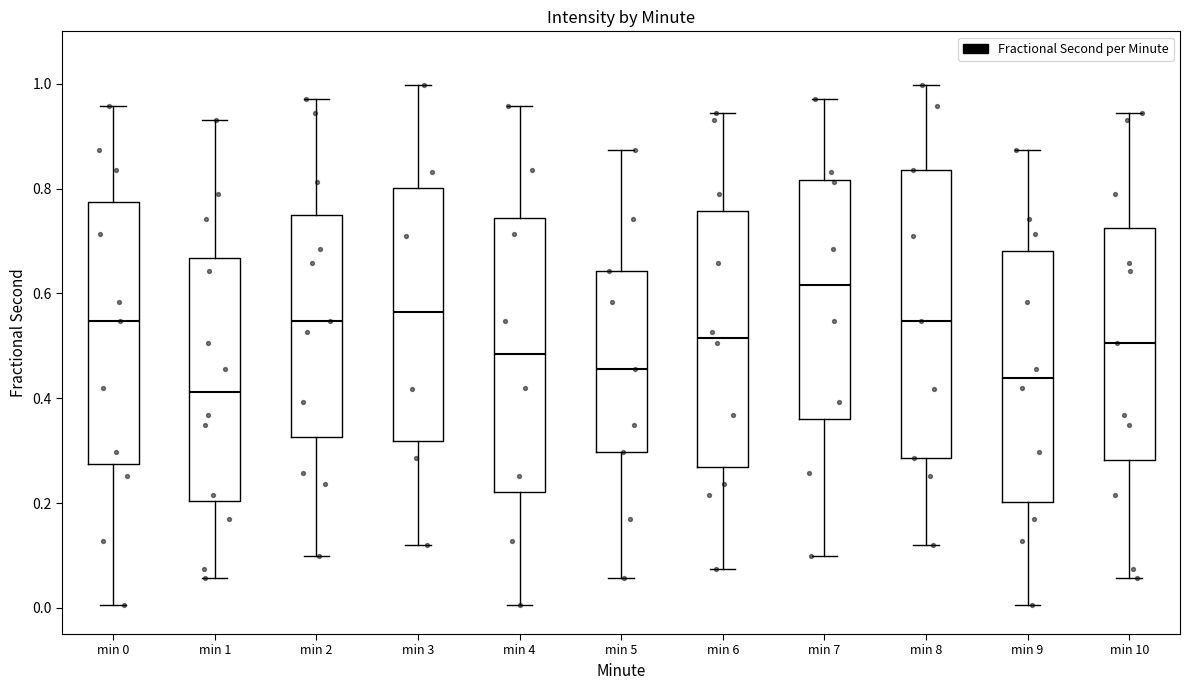

Comparing the boxes themselves (not the whiskers), which one is the tallest?

min 8